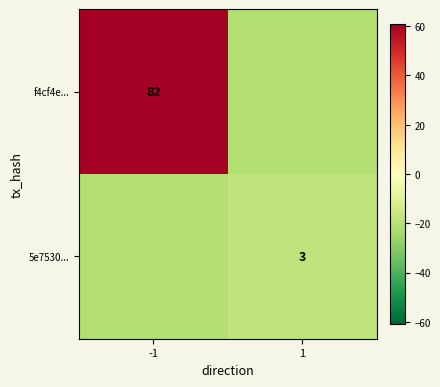

Is it true that 5e7530... equals -32.4 at 1?

False